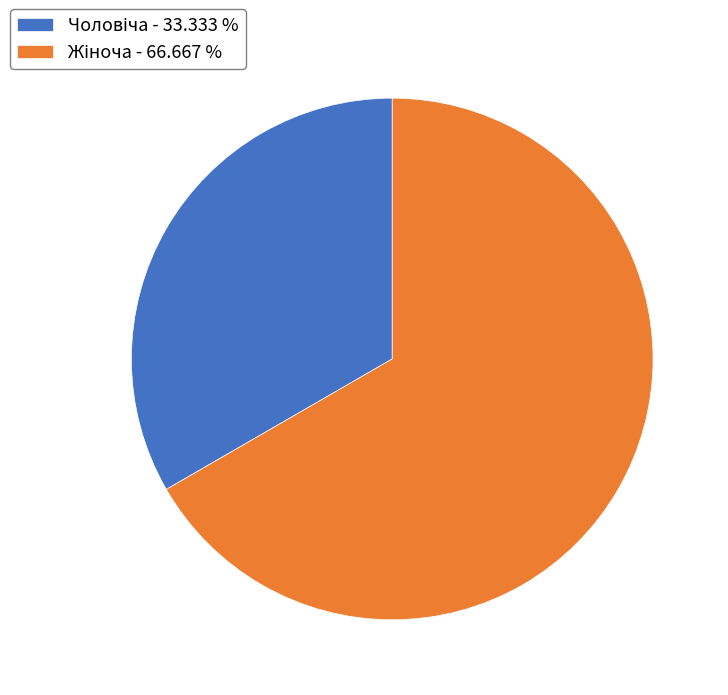

Is there a majority slice in this chart?

Yes